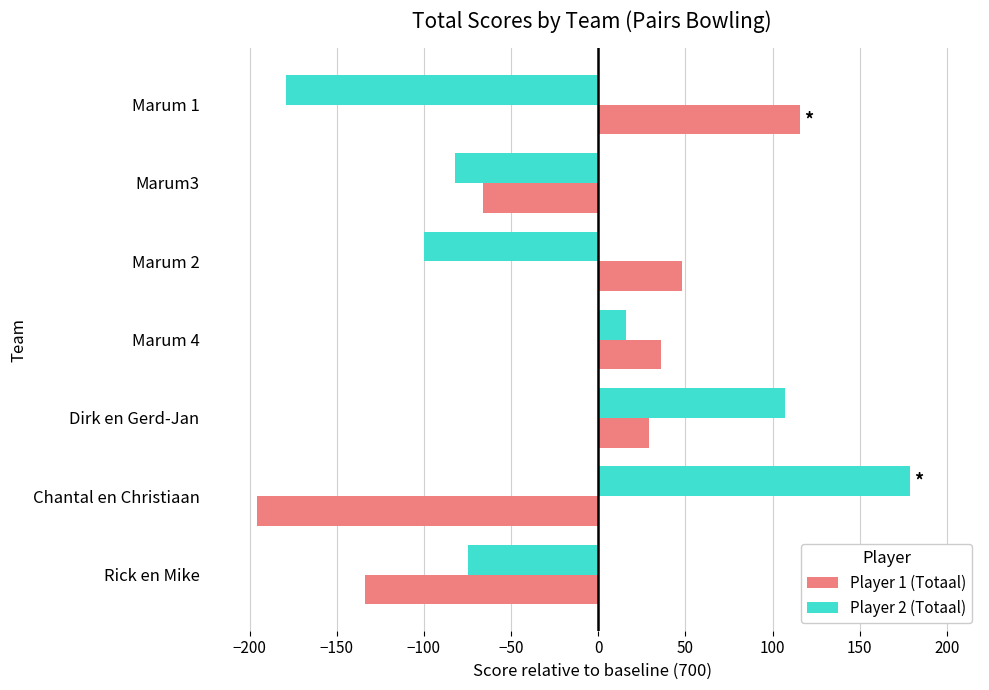

At which category is the sum across all series the highest?

Dirk en Gerd-Jan